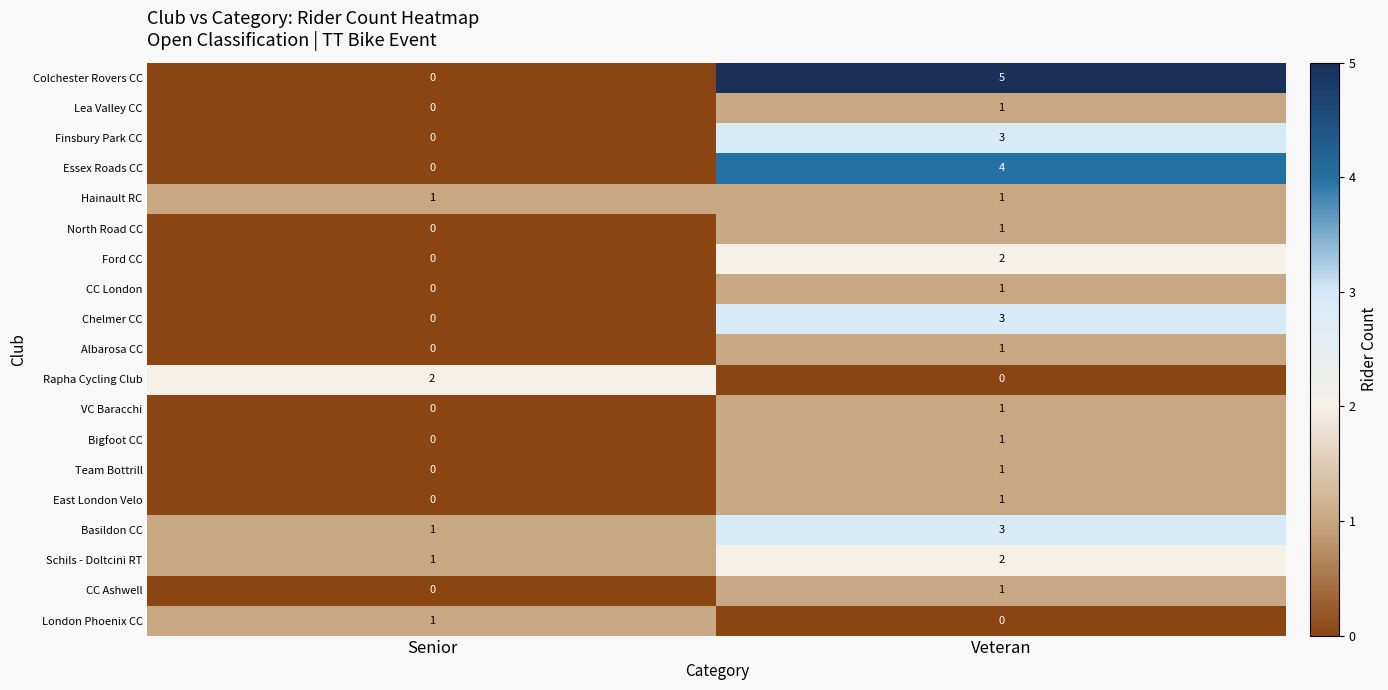

Which series has the largest total across all categories?

Colchester Rovers CC